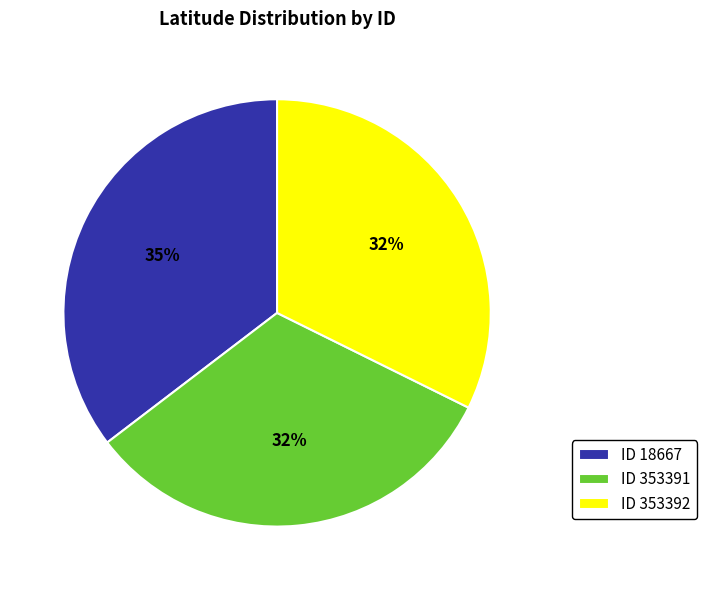

Do ID 18667 and ID 353392 together represent more than half of the pie?

Yes